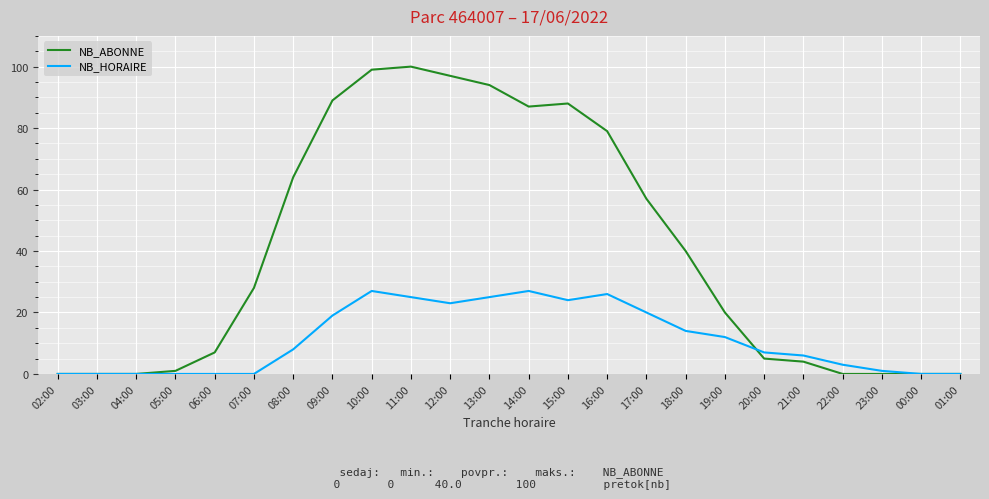

What is the highest value of the NB_HORAIRE series?

27